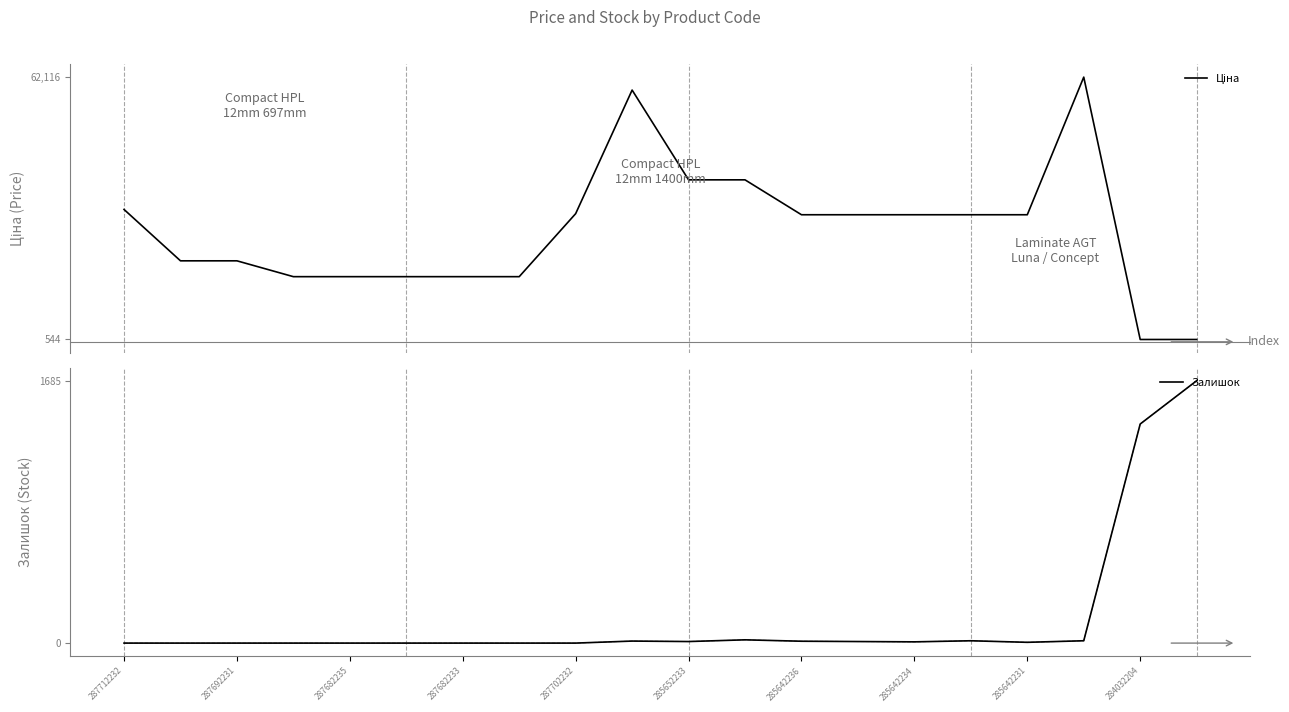

How many data points does each series have?

20